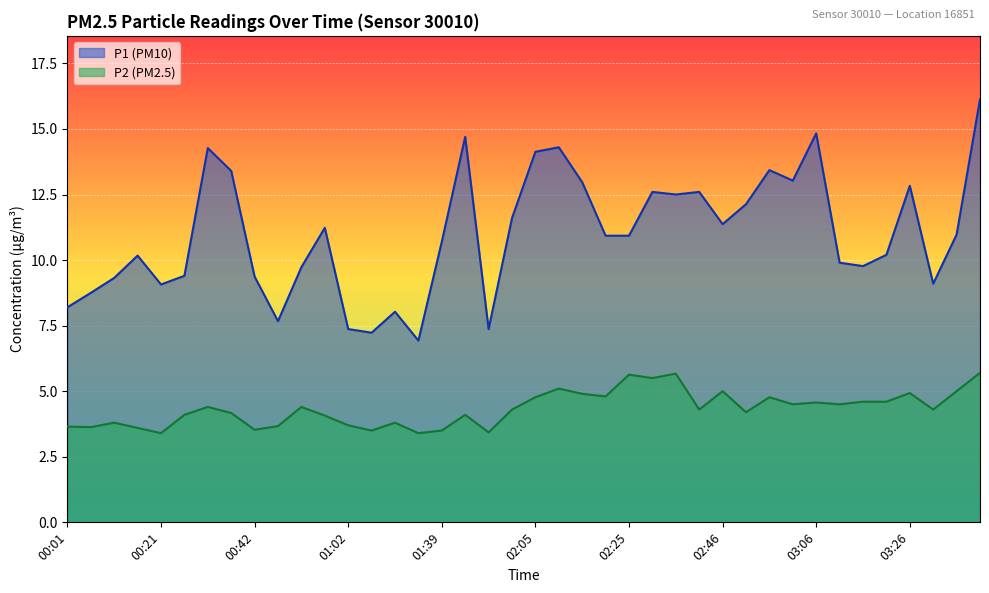

True or false: P2 and P1 cross at least once.

False